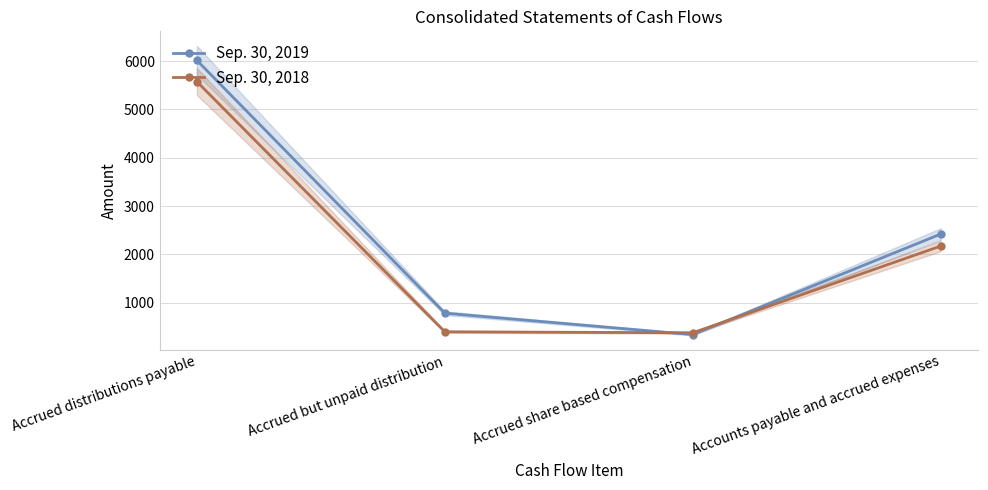

What is the minimum value for Sep. 30, 2019?

337